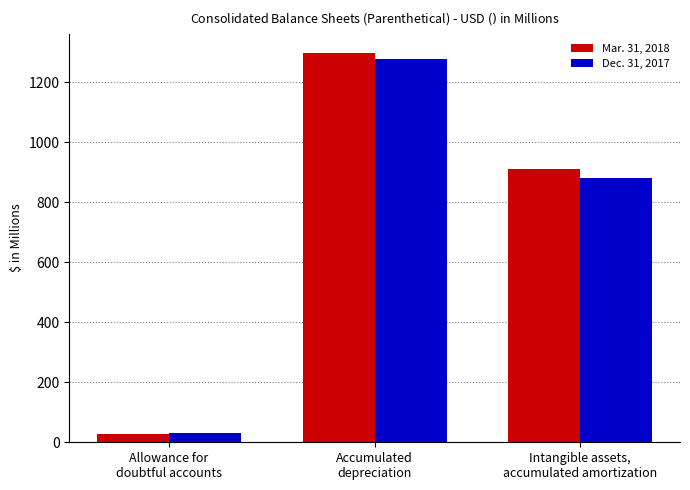

Which series has the largest range (max minus min)?

Mar. 31, 2018